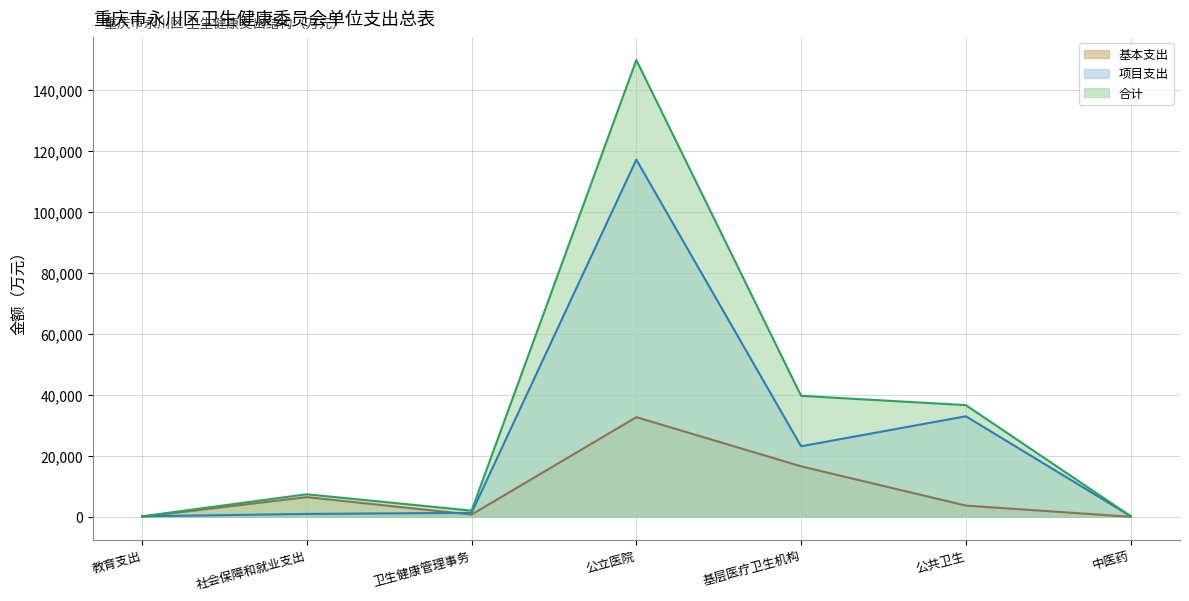

What is the difference between the second highest and minimum values in the 合计 (线) series?

39516.1